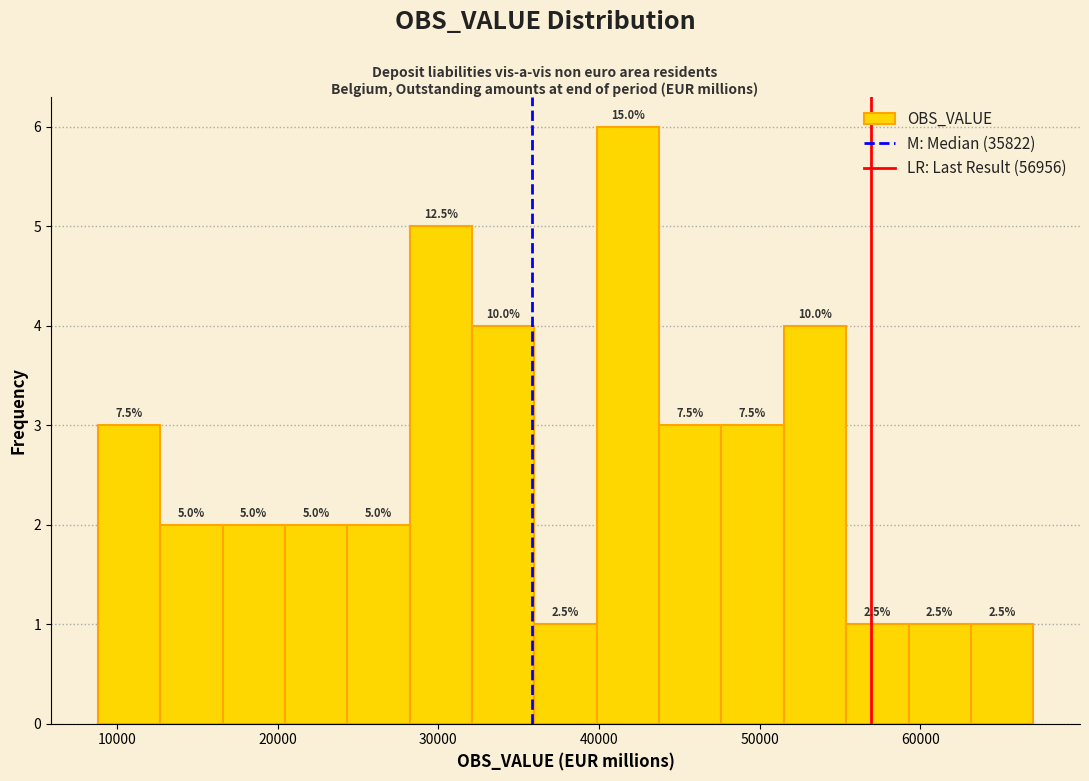

Read against the x-axis, roughly where is the centre of the tallest bar?

42000